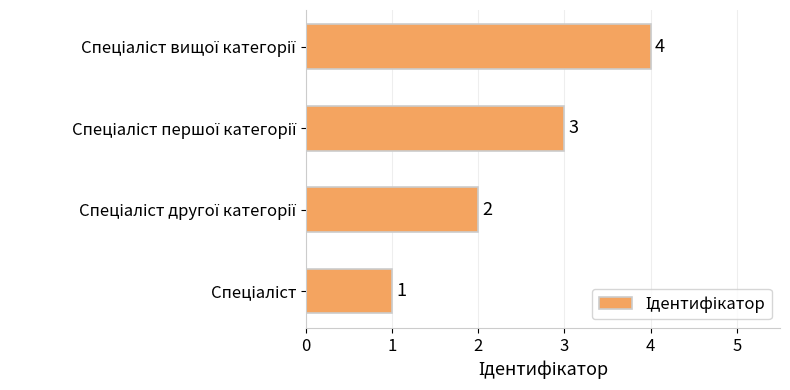

What is the maximum value shown in the chart?

4